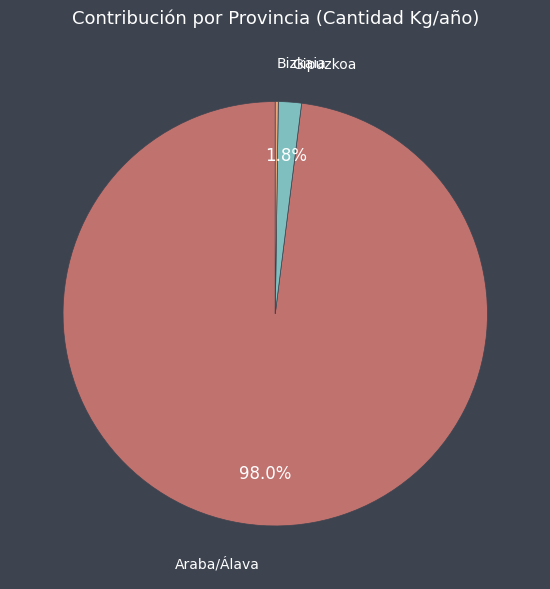

Which category has the biggest portion of the pie?

Araba/Álava